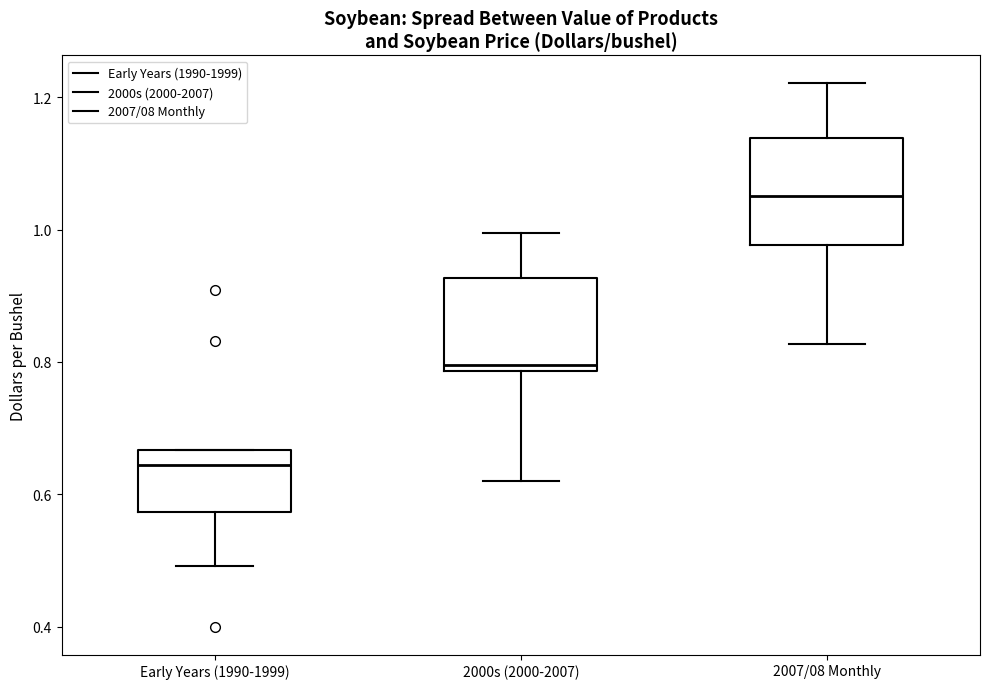

Comparing the boxes themselves (not the whiskers), which one is the tallest?

2007/08 Monthly